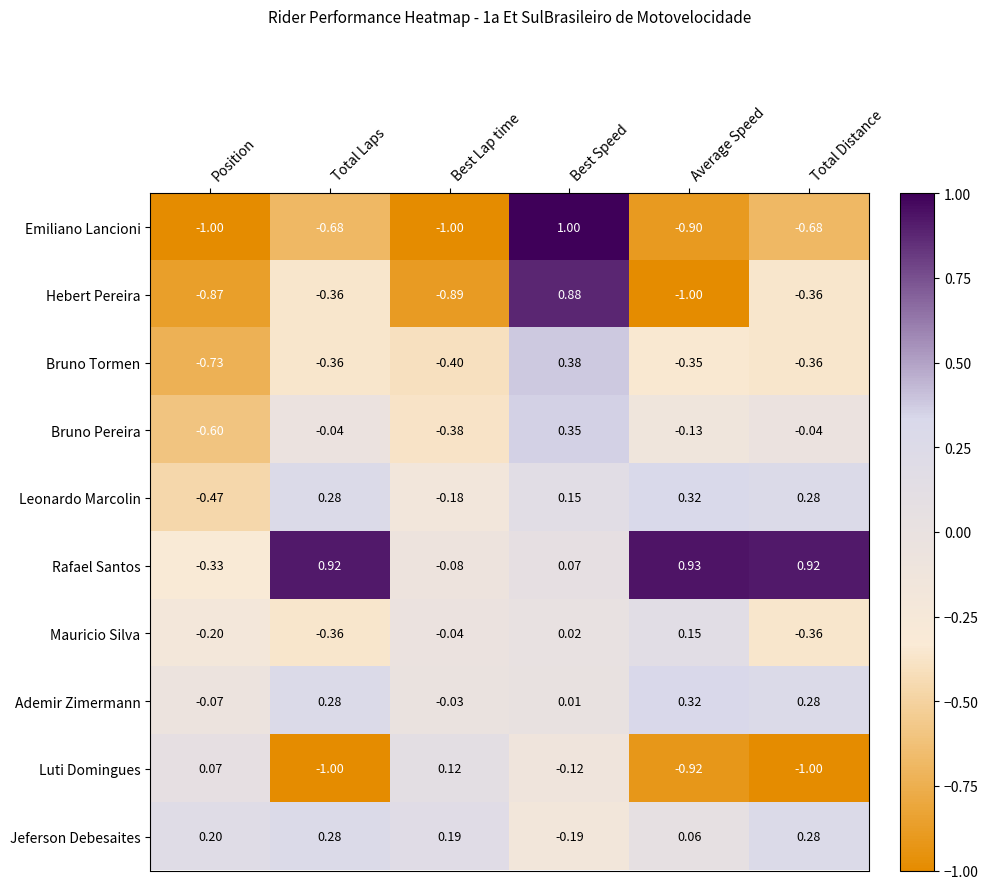

How many series are shown in this chart?

10